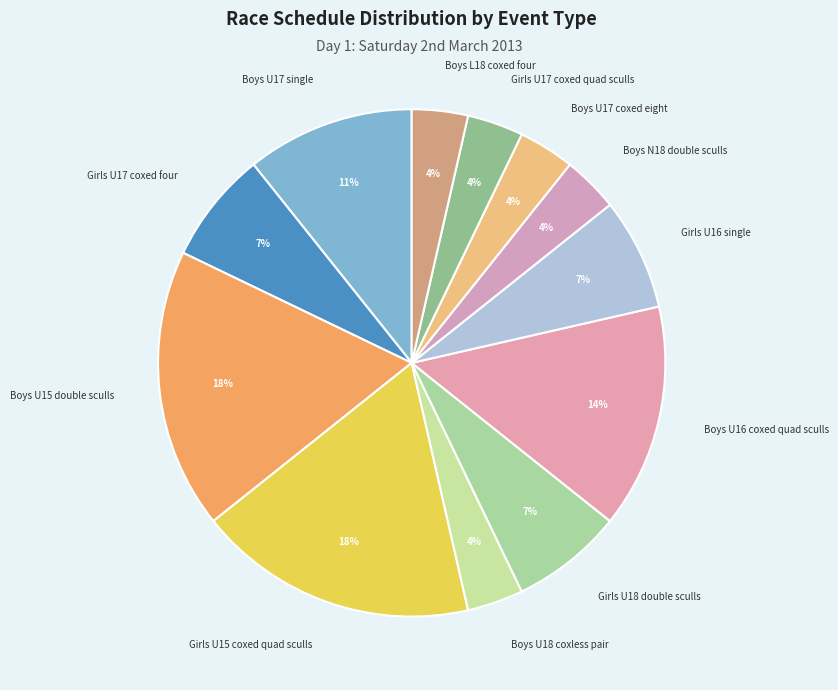

Which slice is the smallest?

Boys U18 coxless pair